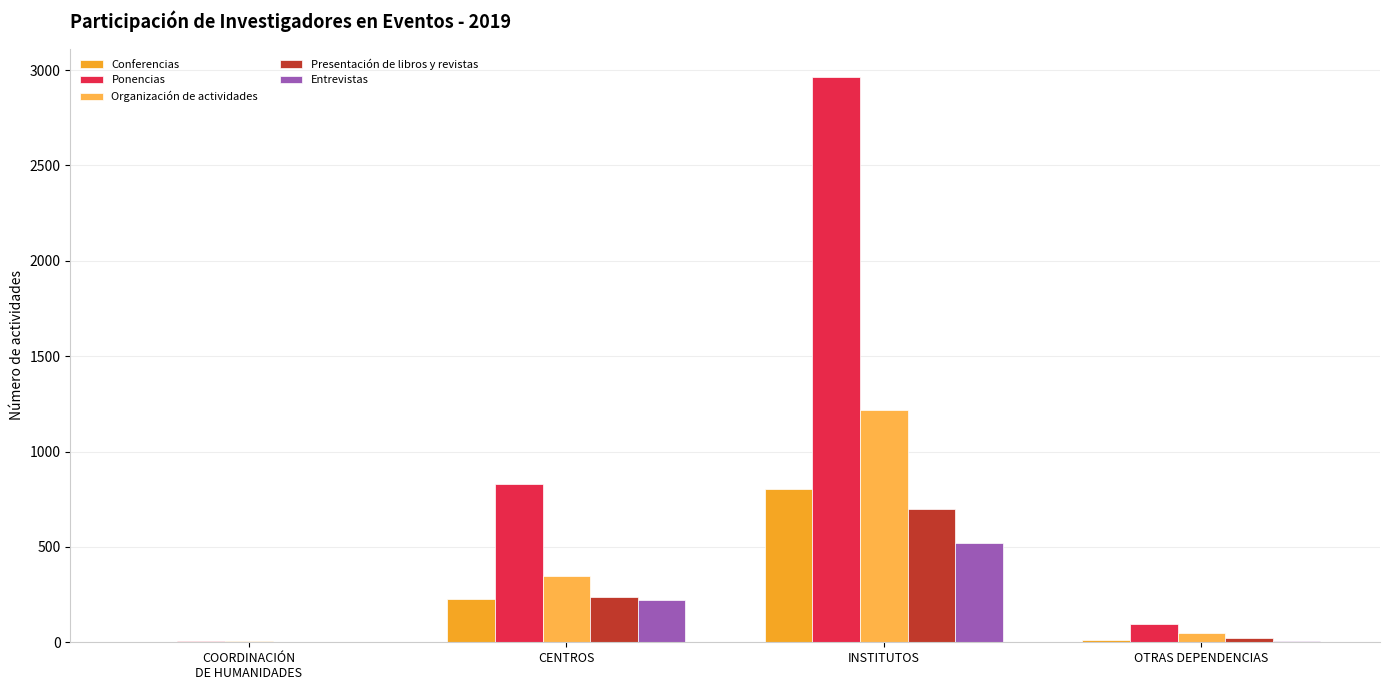

What is the value of the Ponencias bar at the 1st from the left?

7